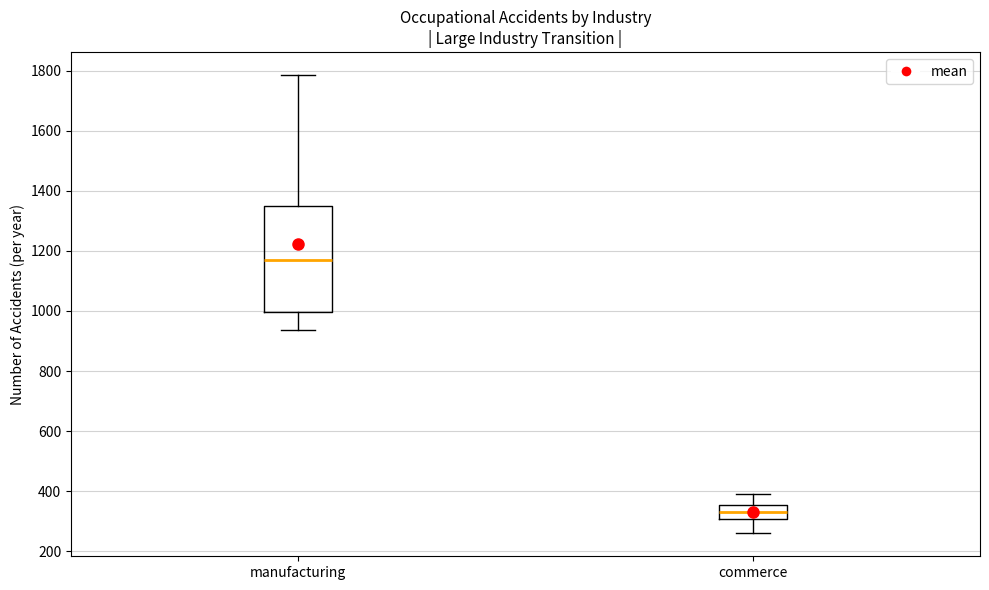

Where does the median line of the box for commerce sit on the y-axis? The values are not printed on the chart, so give them approximately, as read against the axis.

340